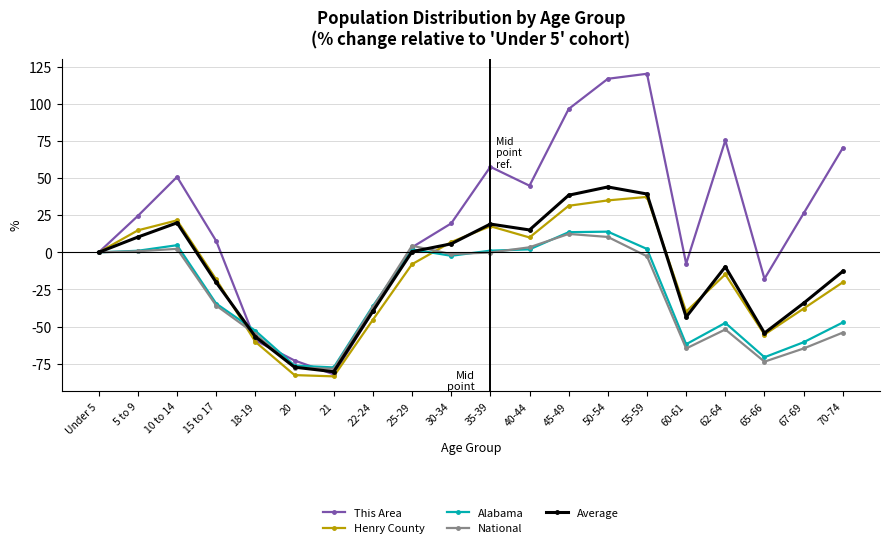

Between 5 to 9 and 15 to 17, which series saw the biggest shift?

National